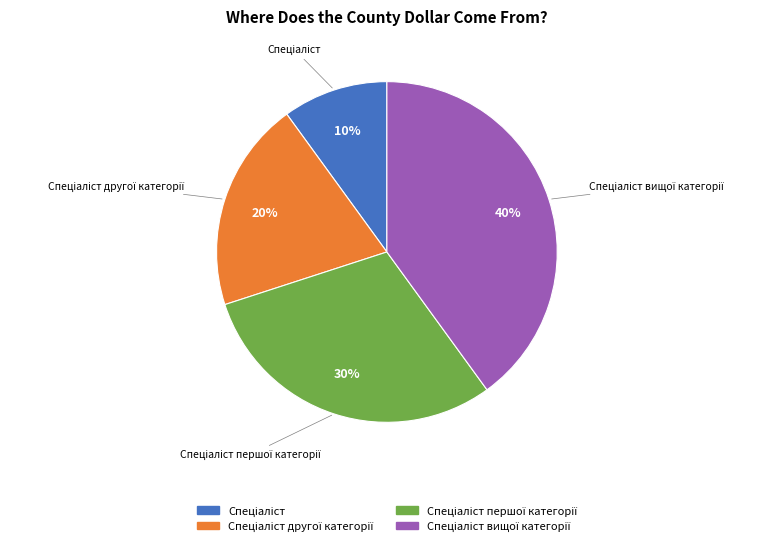

Does any single category account for the majority?

No